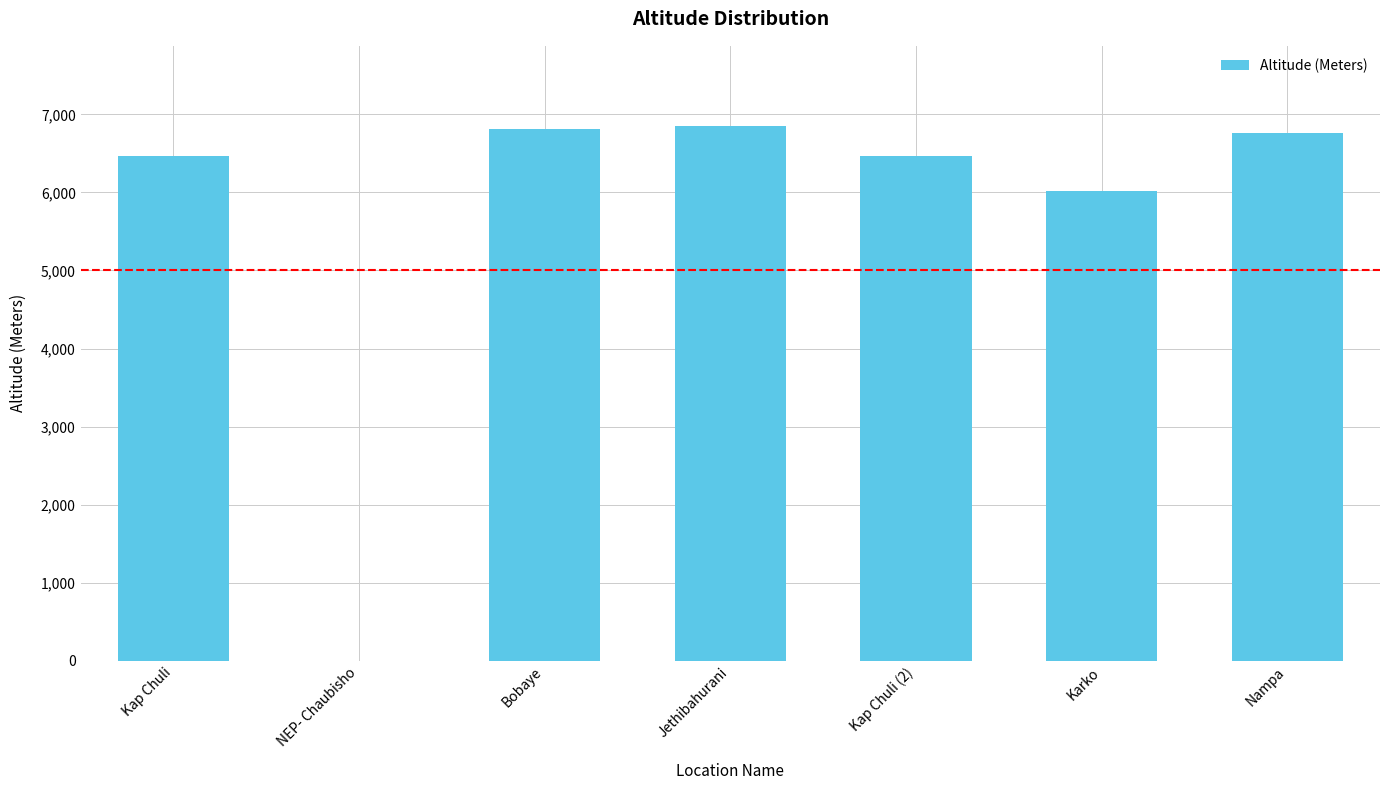

What is the average value?

5623